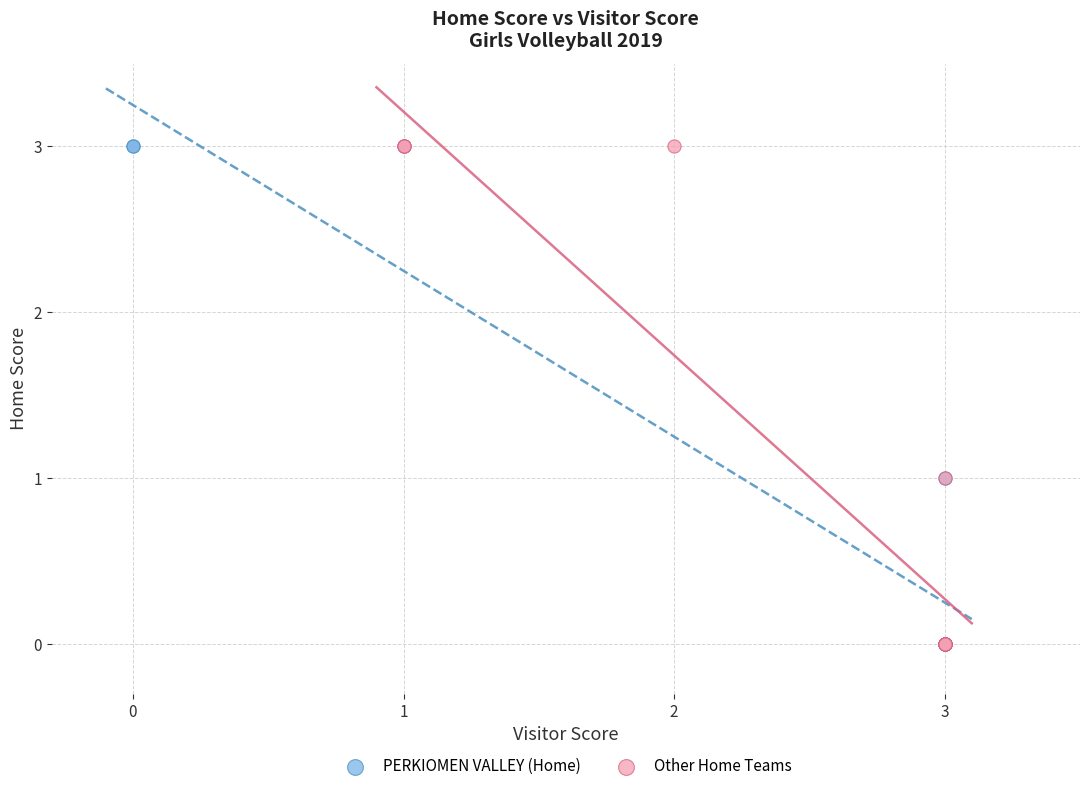

What are all the series names shown in the legend?

PERKIOMEN VALLEY (Home), Other Home Teams